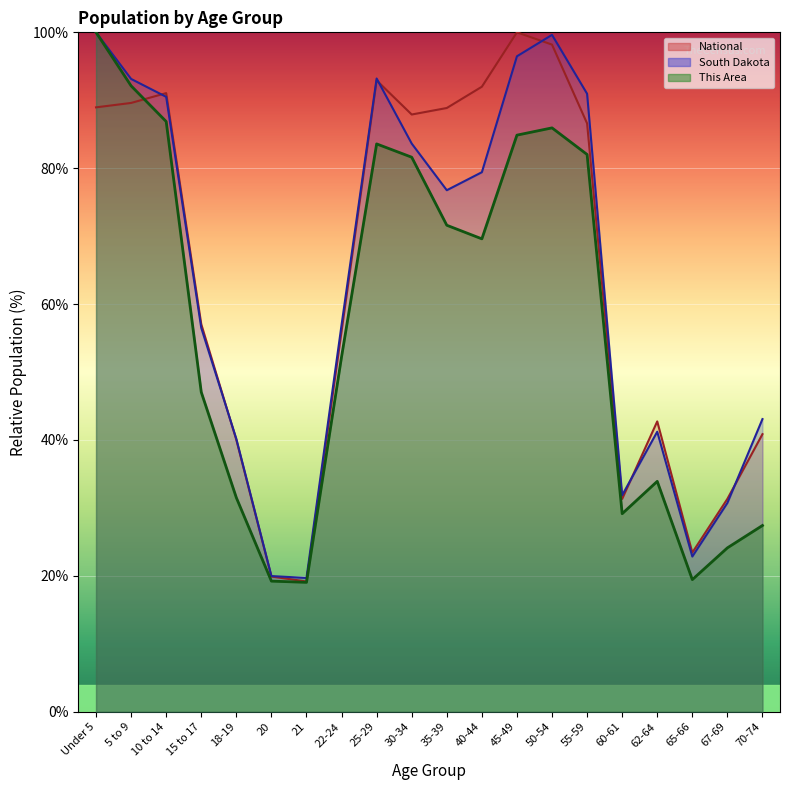

True or false: South Dakota has a value of 30.7 at 67-69.

True